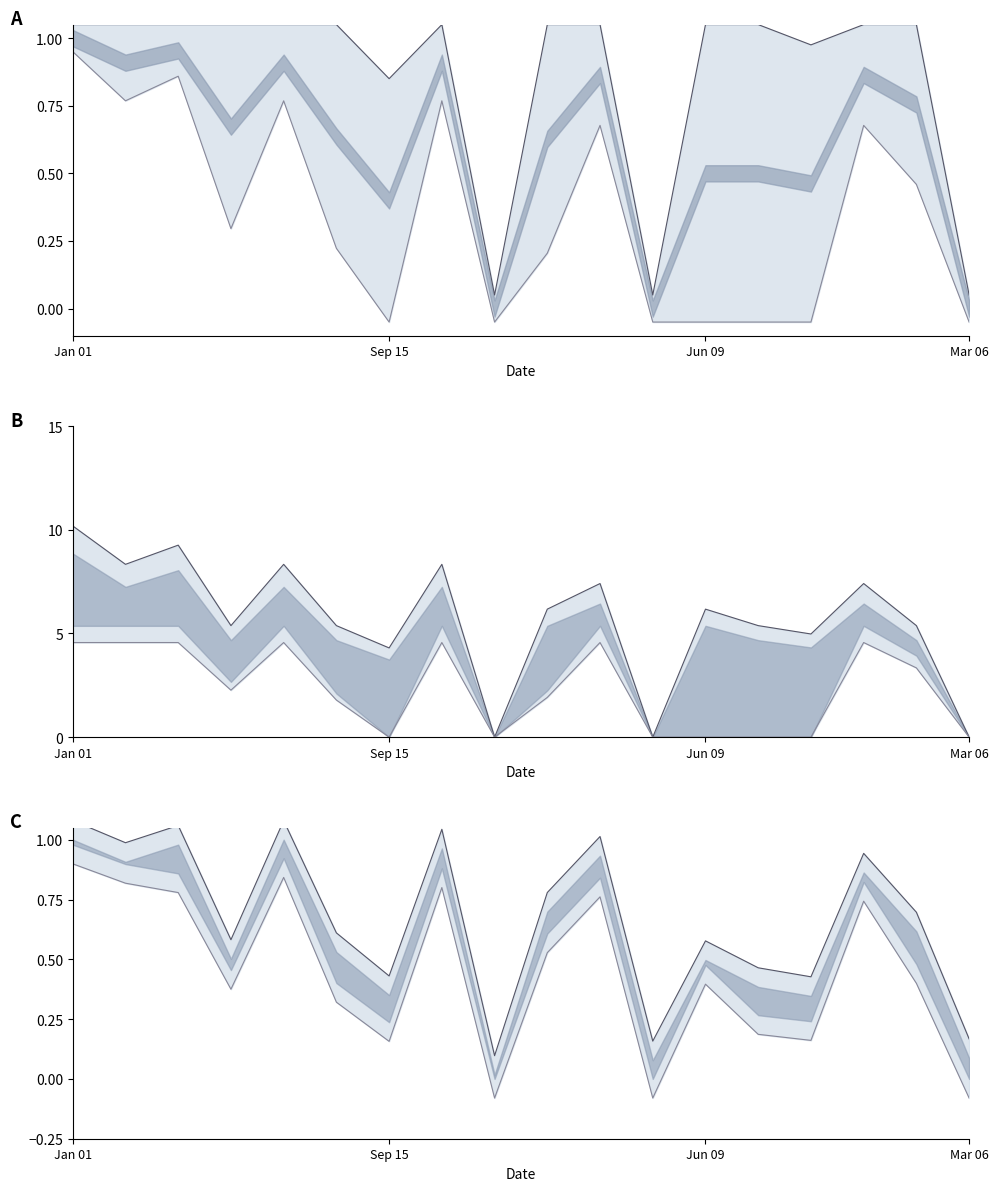

In Horas Diurnas en $, how many points are lower than both neighbors (excluding endpoints)?

6